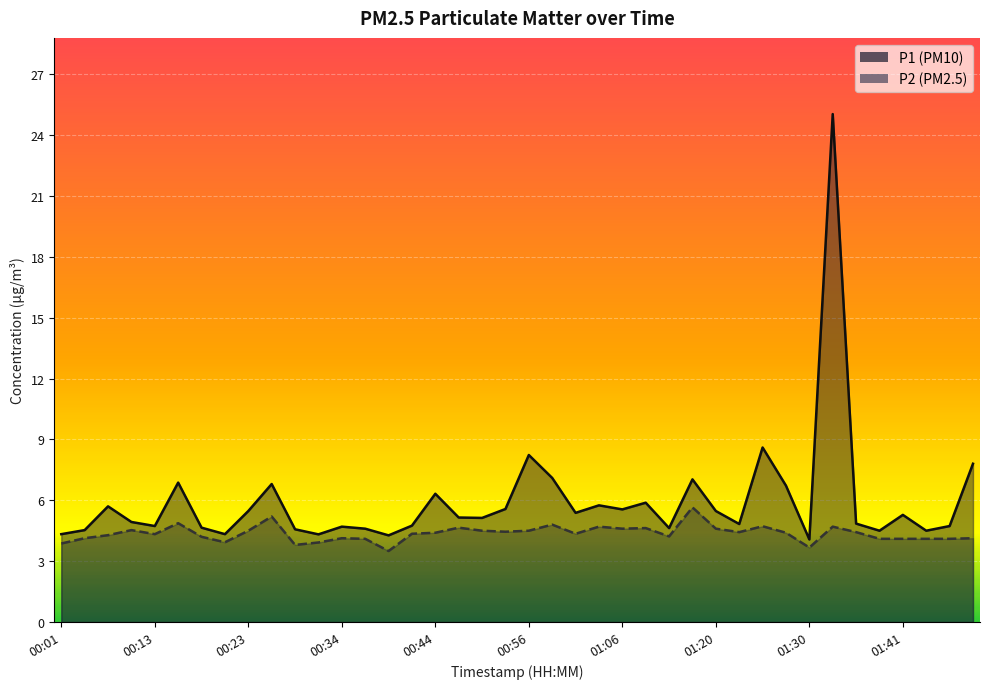

What is the label of the 35th point from the right?

00:15